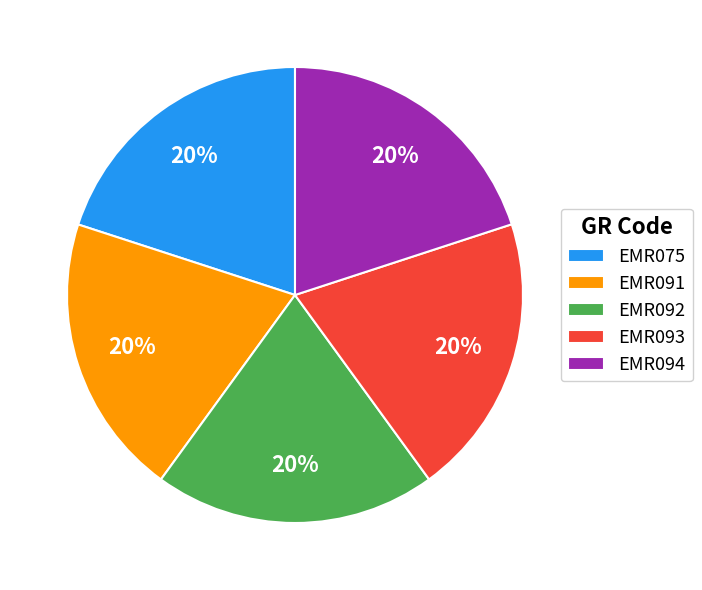

To the nearest percent, what is the average slice percentage?

20%